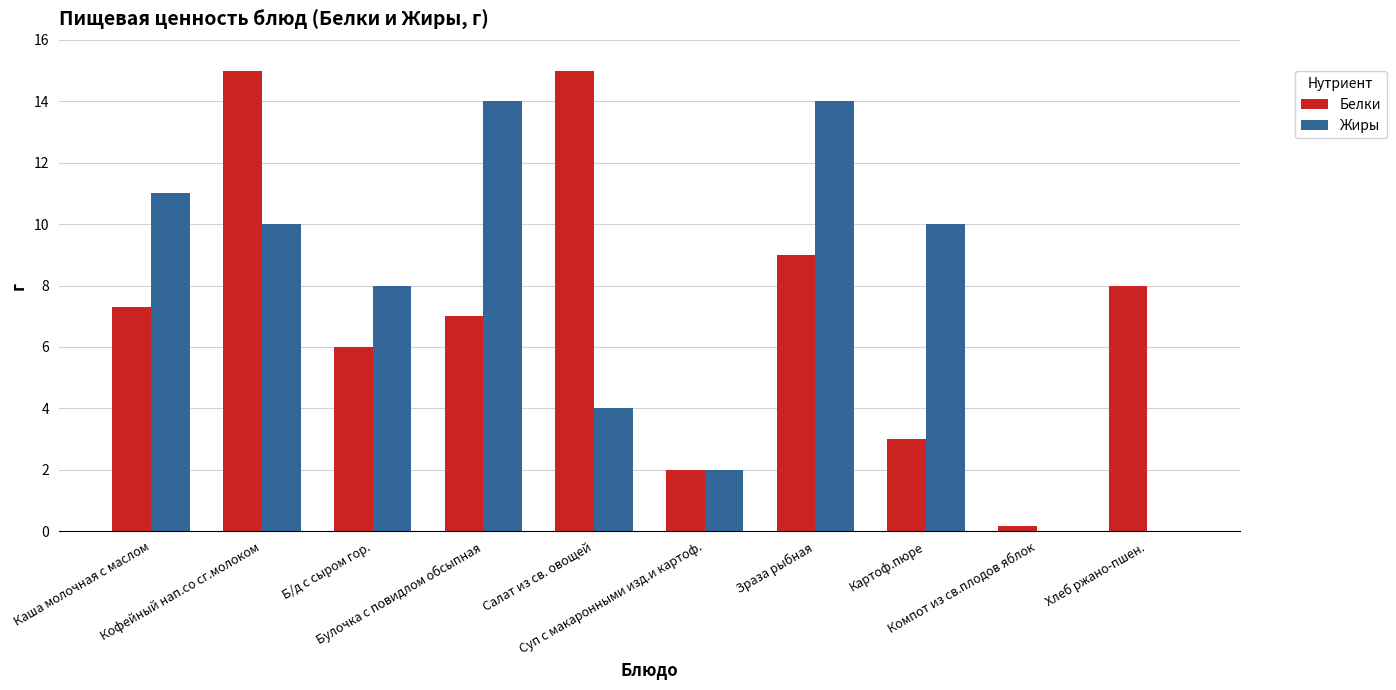

What is the maximum value shown in the chart?

15.0